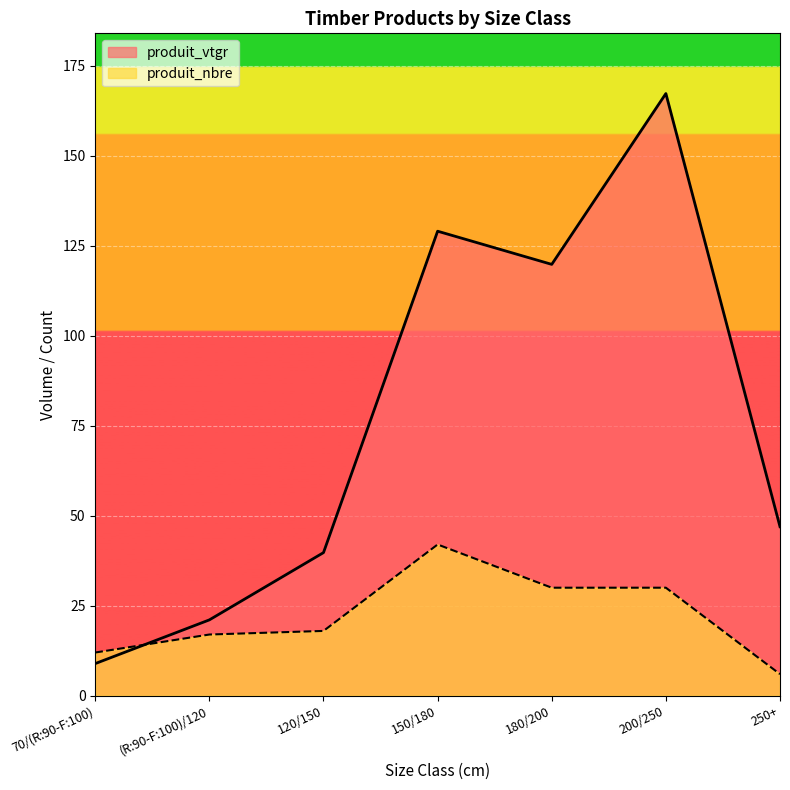

Which label corresponds to the smallest value in the chart?

250+